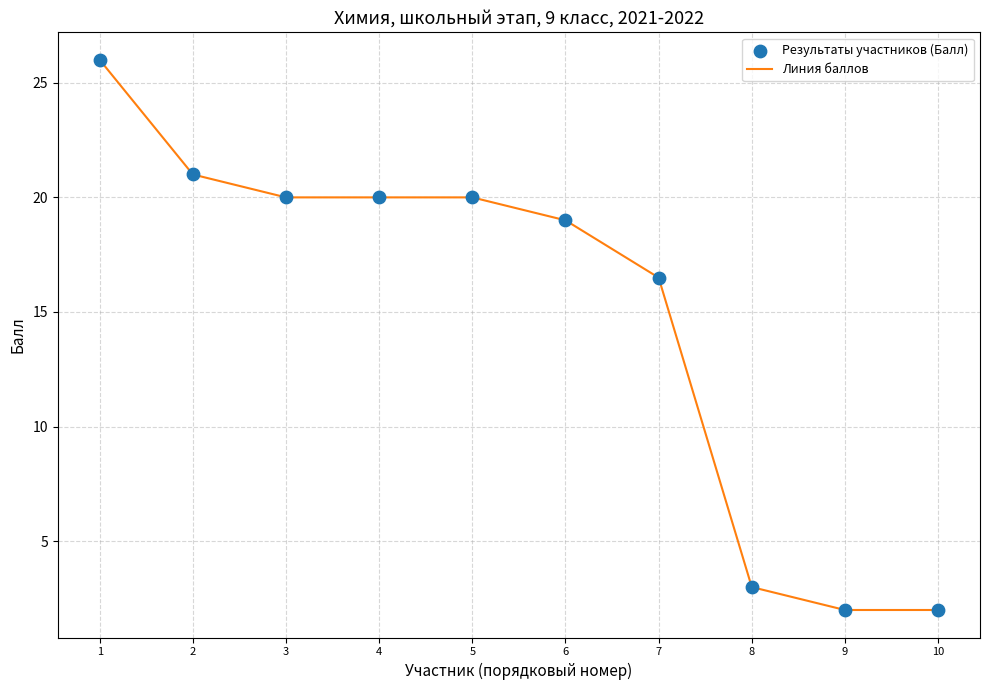

What is the difference between the values at 1 and 7?

9.5